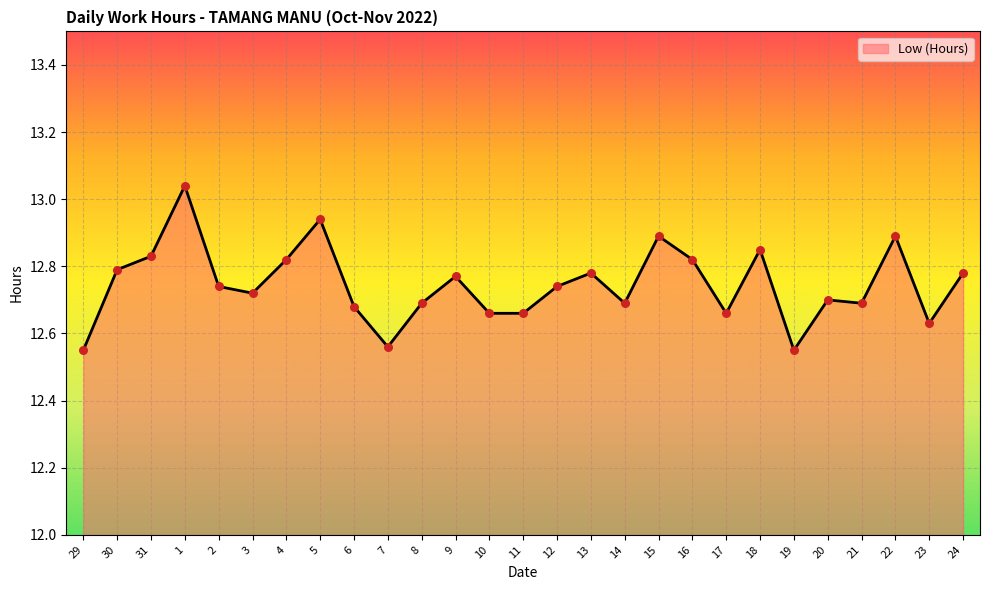

Which has a higher value, 17 or 24?

24